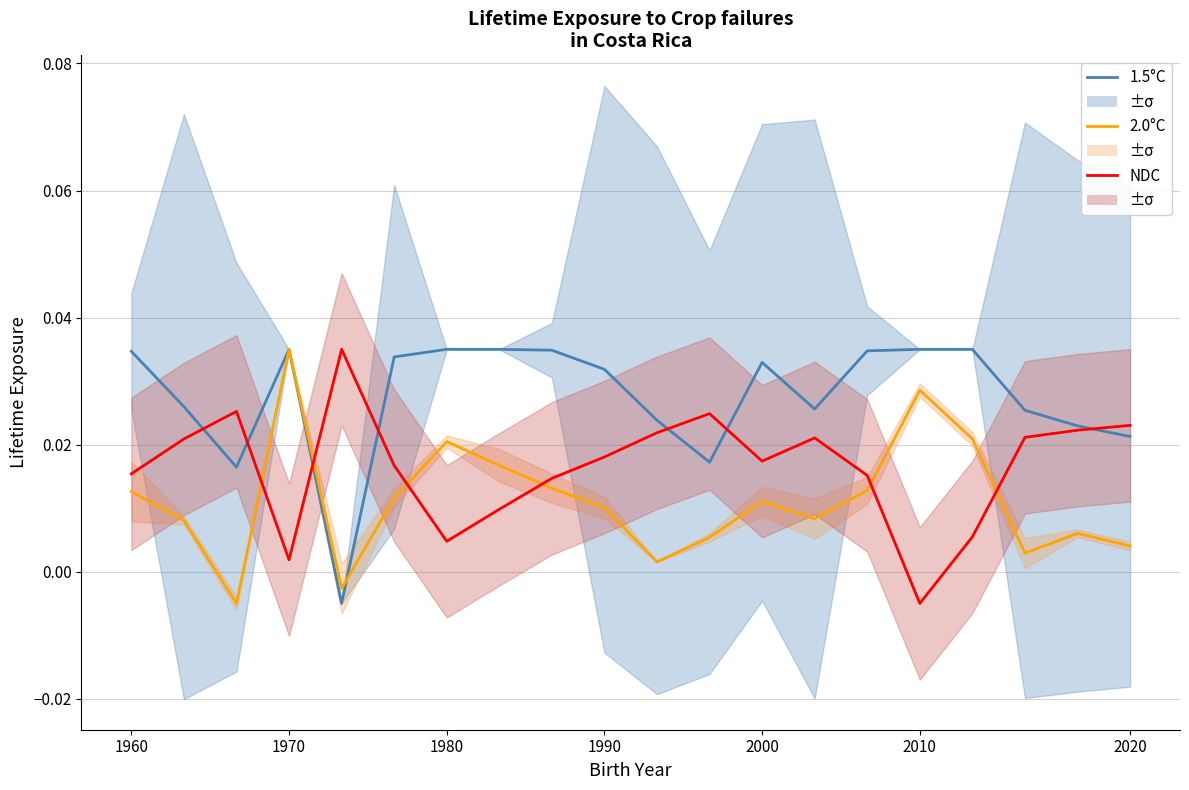

True or false: 1.5°C and NDC cross at least once.

True